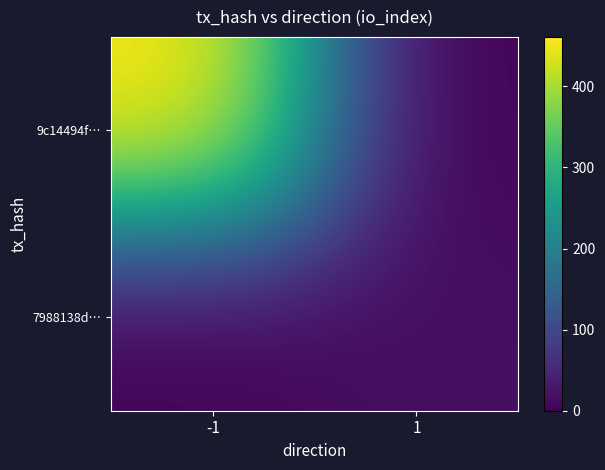

What is the total value across all series at -1?

461